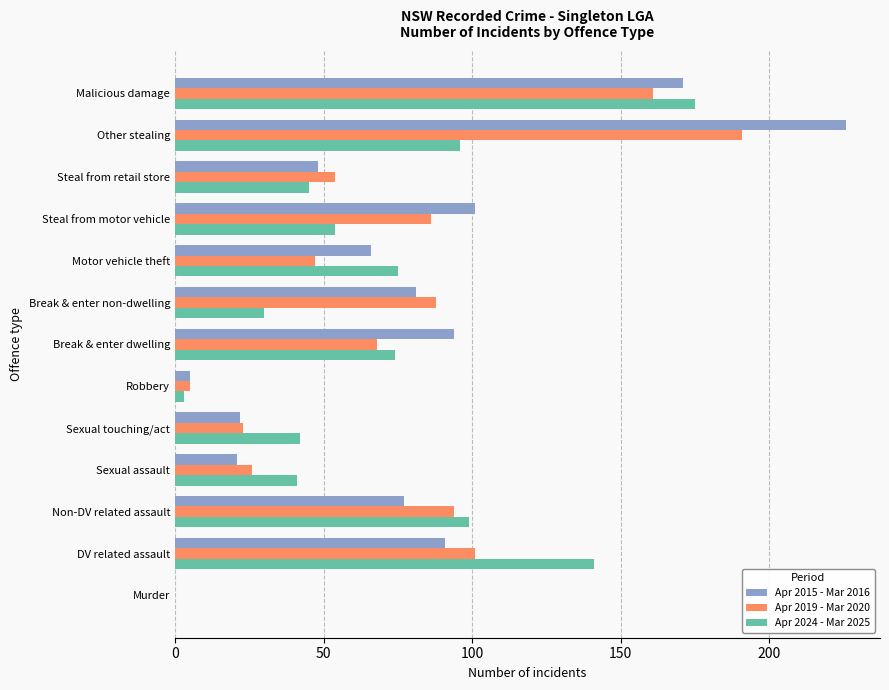

What is the average value of the Apr 2024 - Mar 2025 series?

67